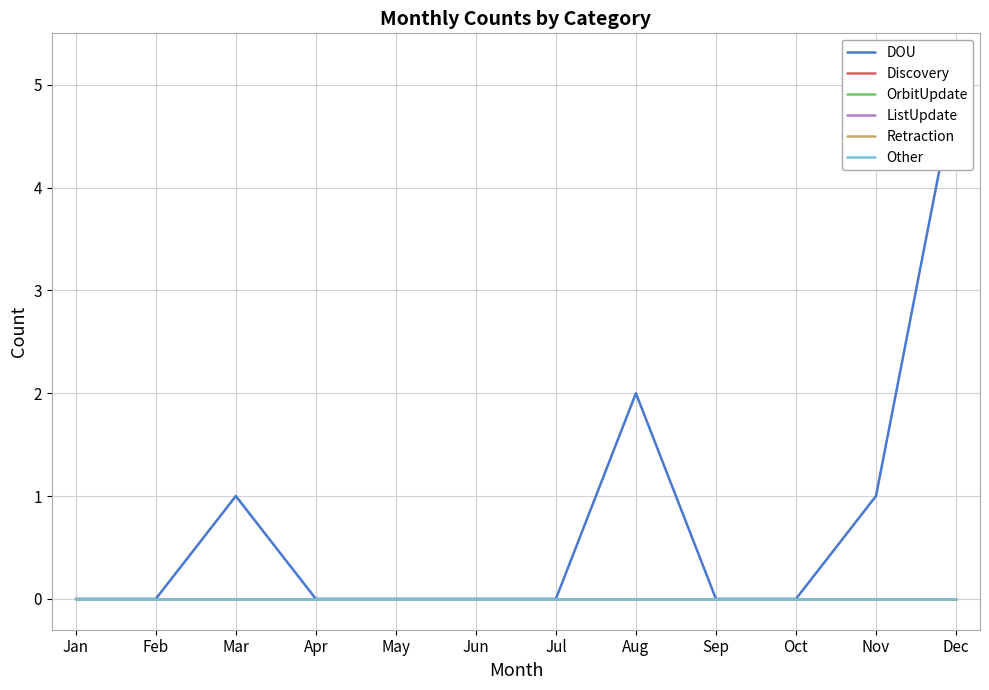

List the series in order of their peak value, highest first.

DOU, Discovery, OrbitUpdate, ListUpdate, Retraction, Other